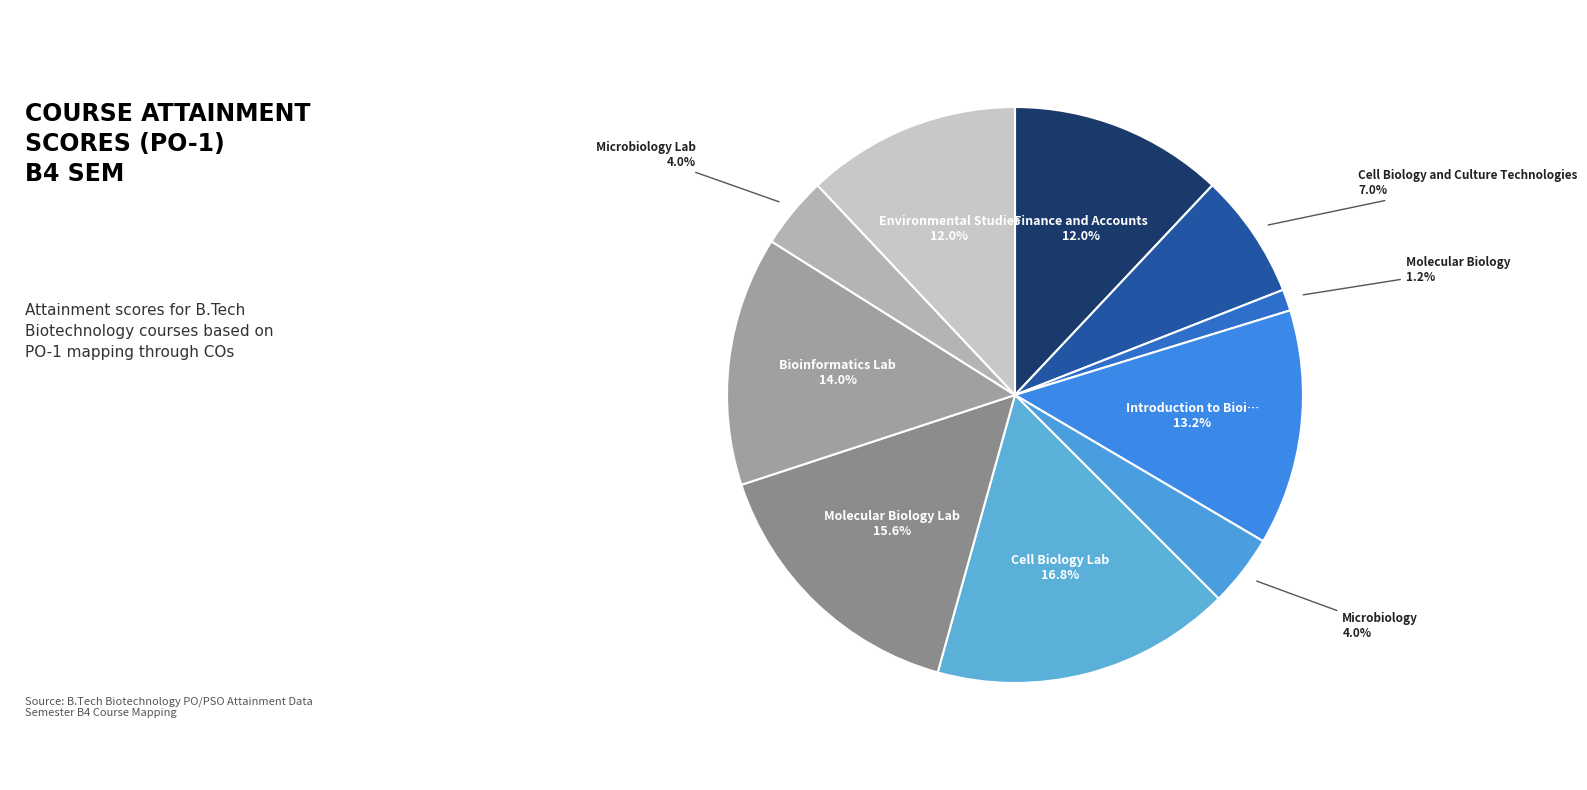

How many segments does this pie chart have?

10